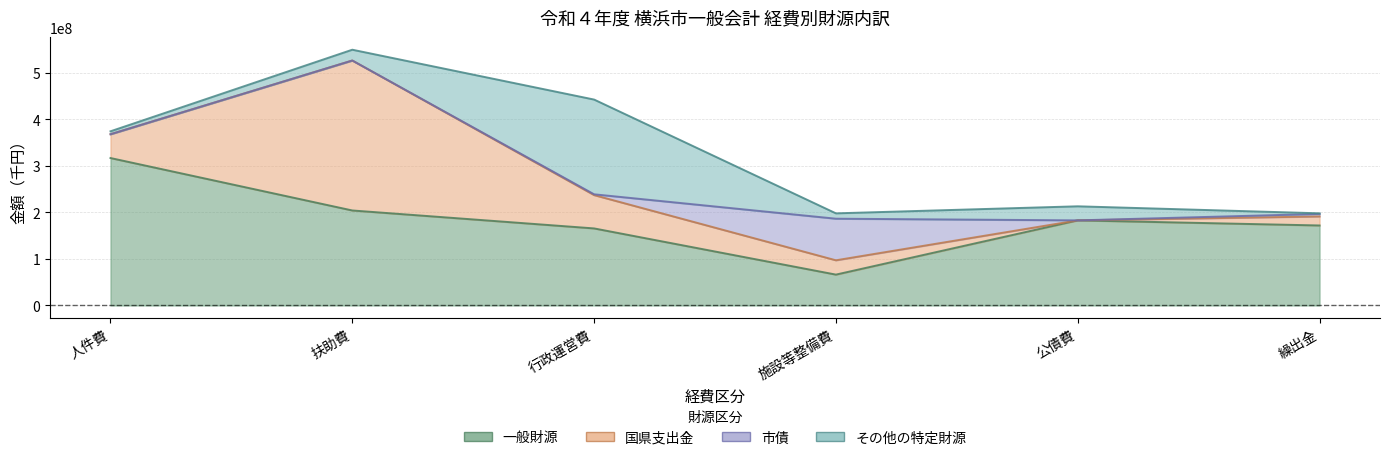

What is the value of the 一般財源 point at the 2nd from the left?

204069779